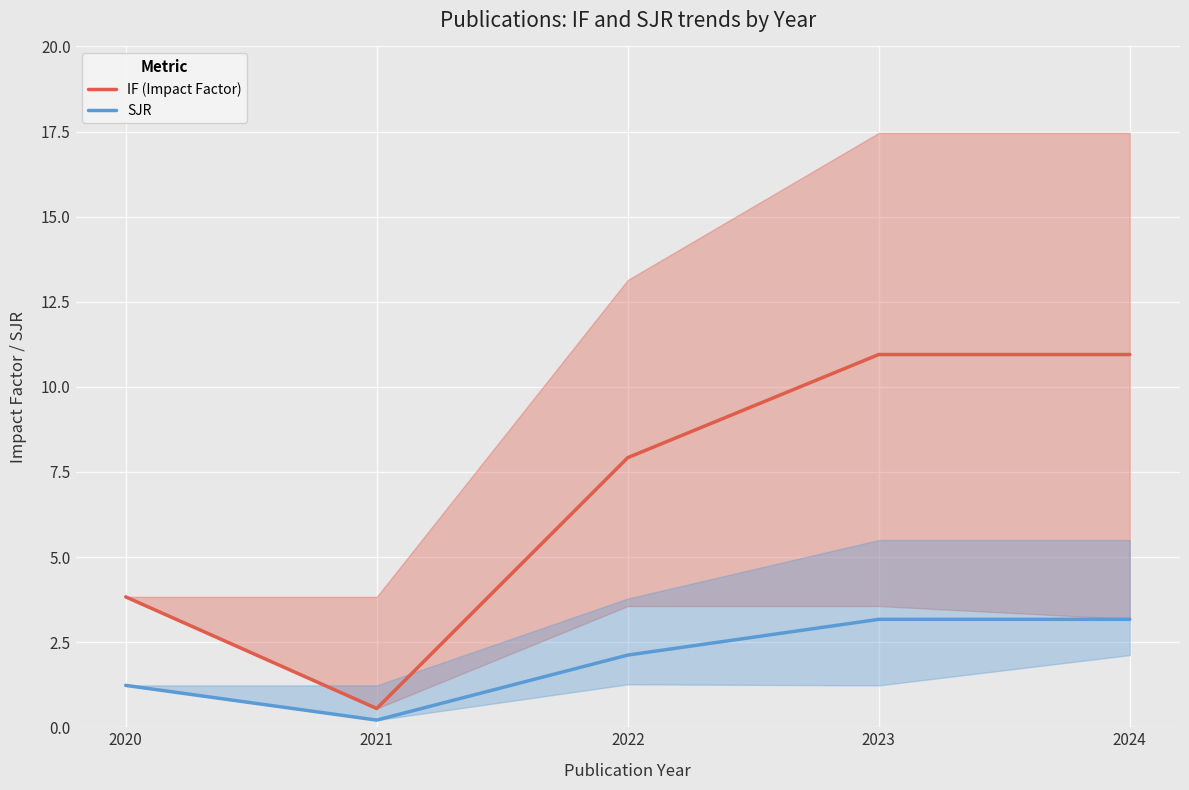

Rank the categories by SJR value from lowest to highest.

2021, 2020, 2022, 2023, 2024